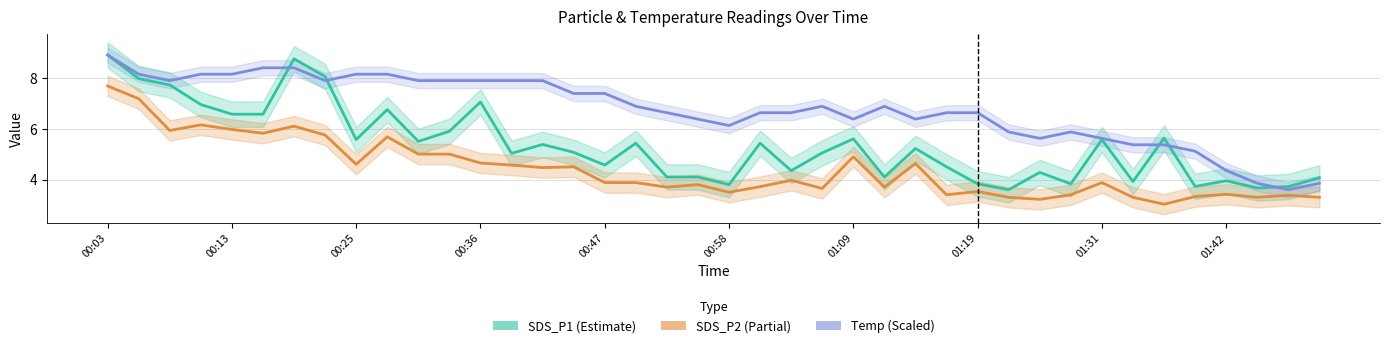

How many intersections are there between SDS_P1 (Estimate) and Temp (Scaled)?

5